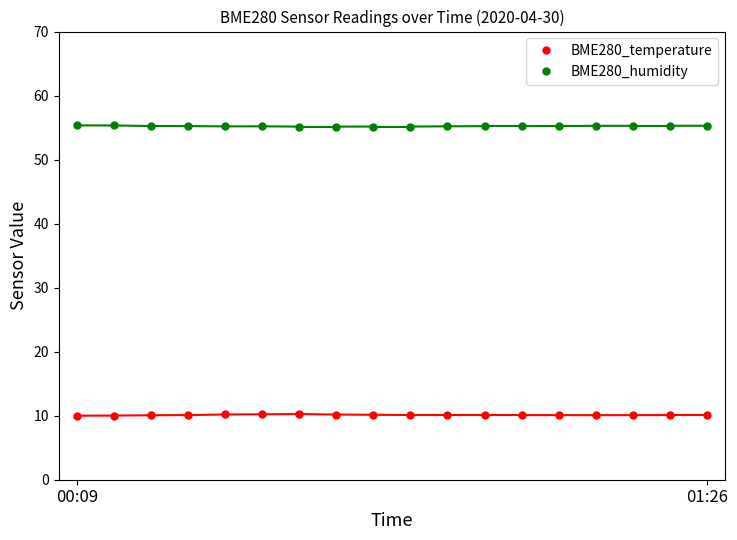

How many categories are shown in the chart?

18